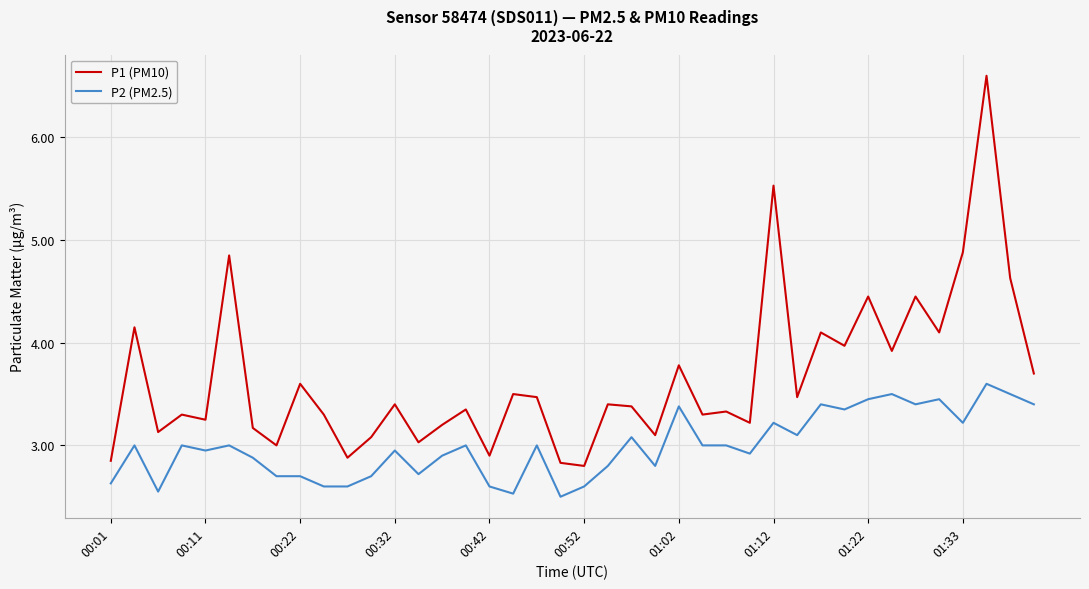

Rank the series by their maximum value, from highest to lowest.

P1 (PM10), P2 (PM2.5)